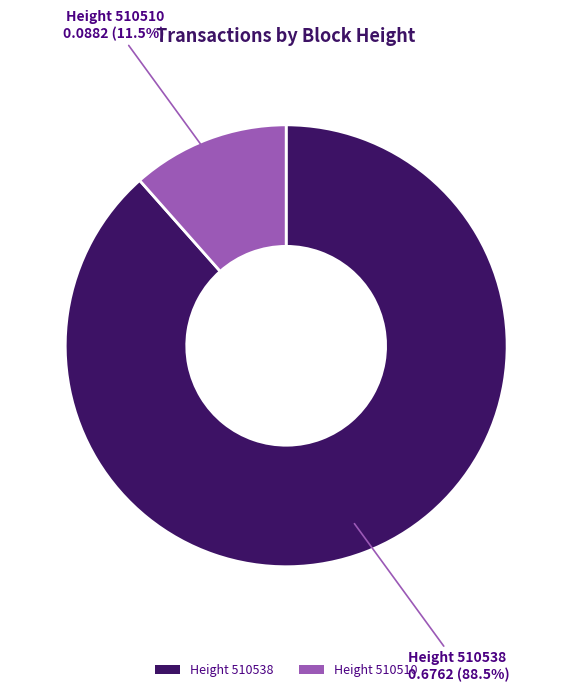

Is there any slice that represents more than half of the pie?

Yes